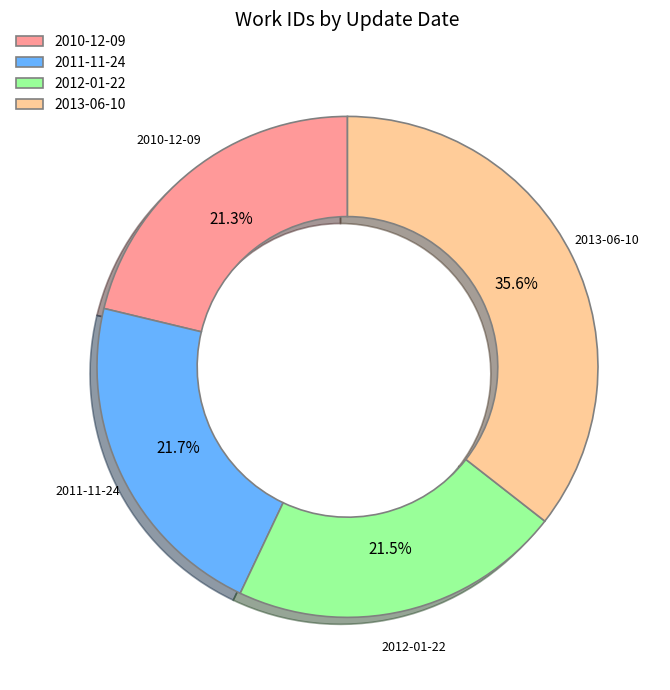

What percentage is the 2011-11-24 slice, to the nearest percent?

22%